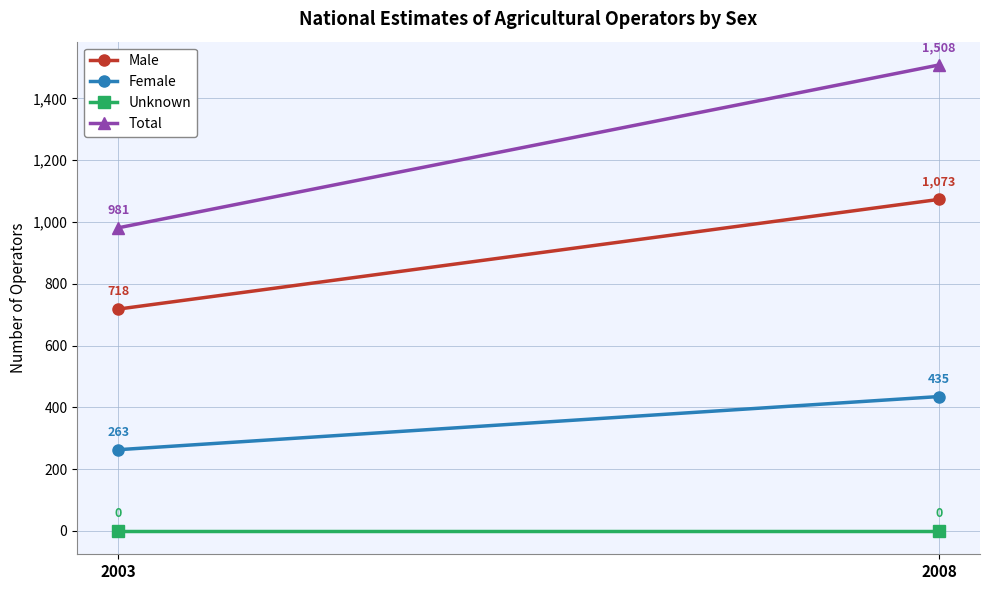

Reading left to right, extract all data points from this chart.

Male: 718	1073
Female: 263	435
Unknown: 0	0
Total: 981	1508